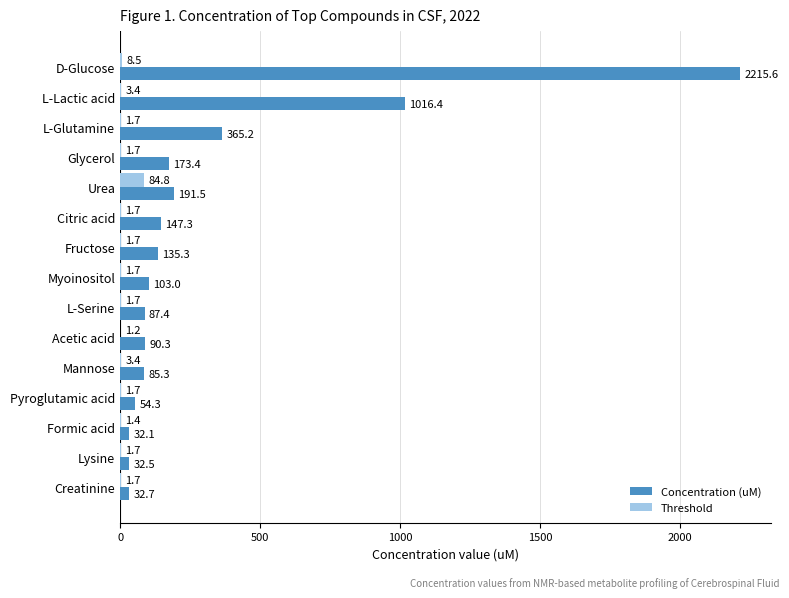

Is the value of Threshold at Creatinine greater than the value of Concentration (uM) at L-Serine?

No